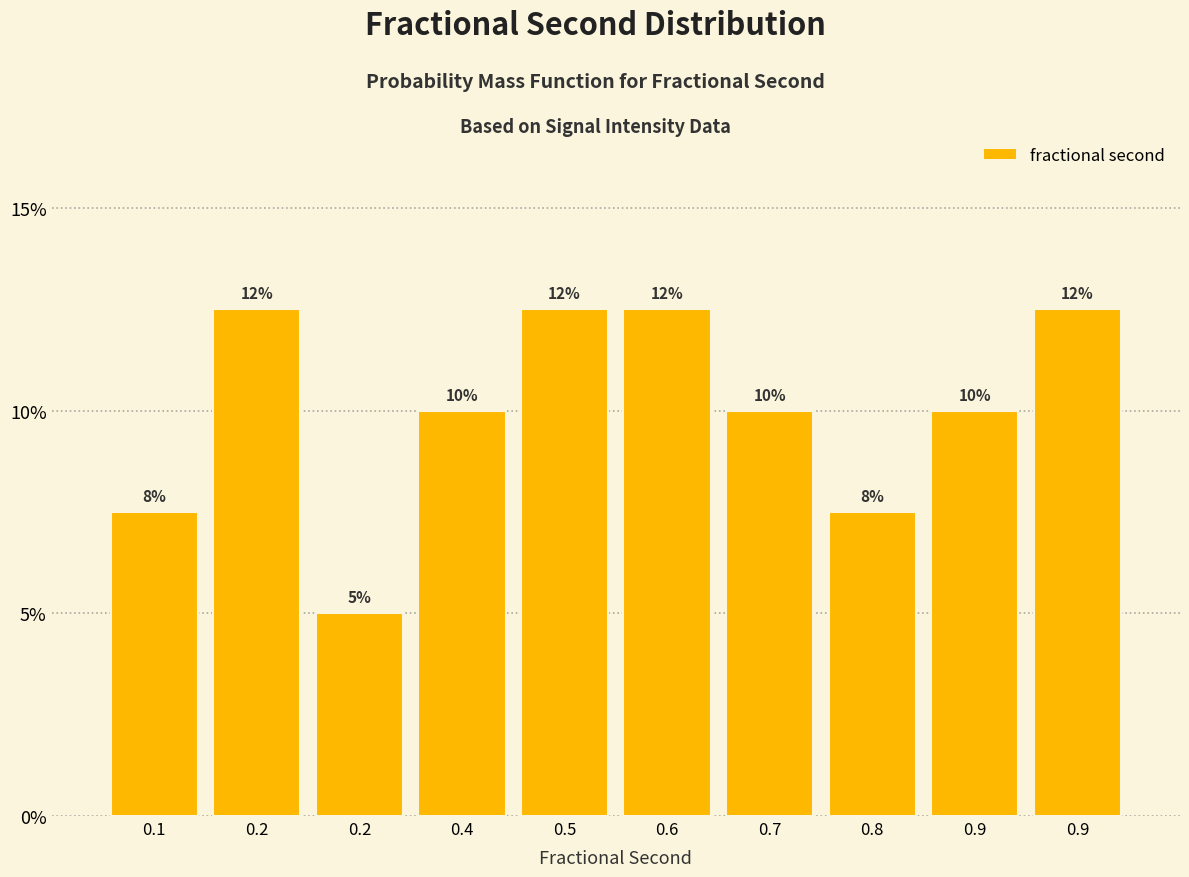

Are the bars horizontal?

No